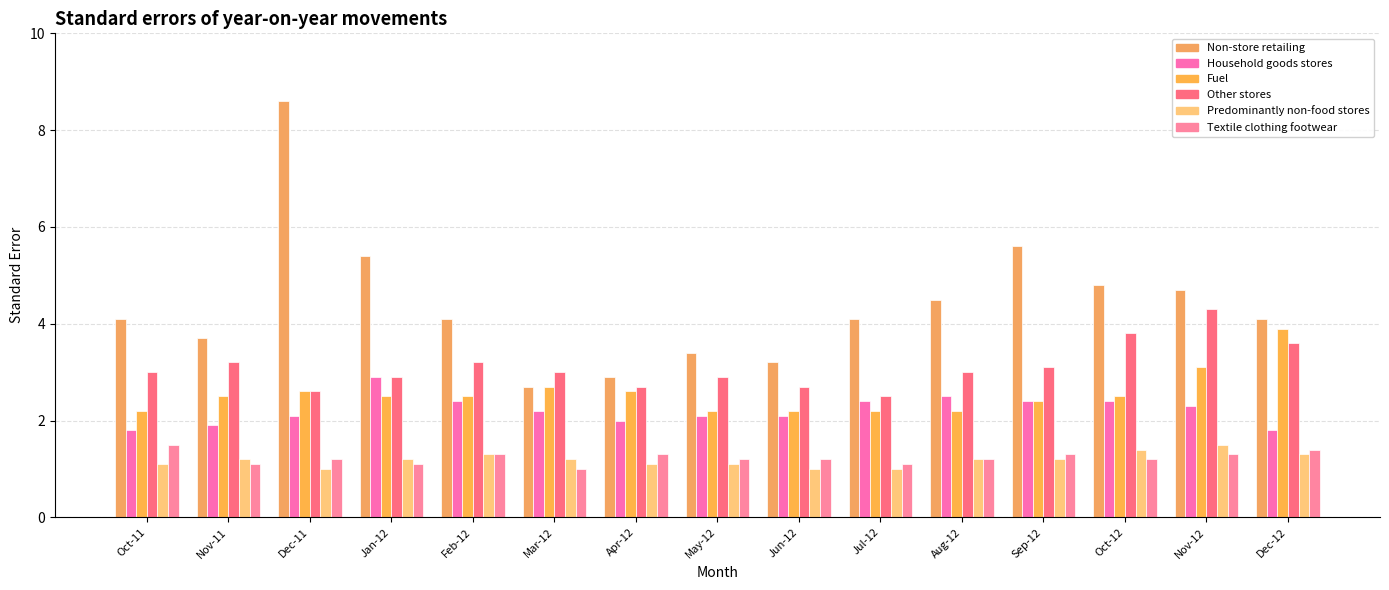

What is the label of the 14th bar from the left?

Nov-12